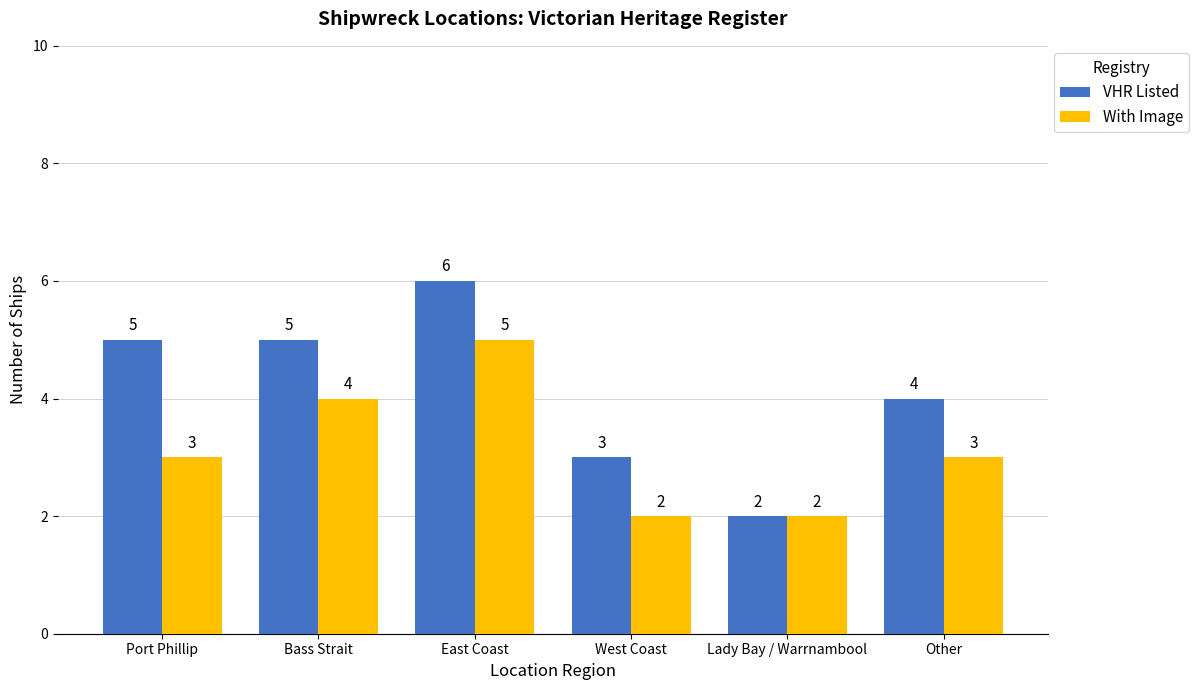

How many bars are there in total?

12